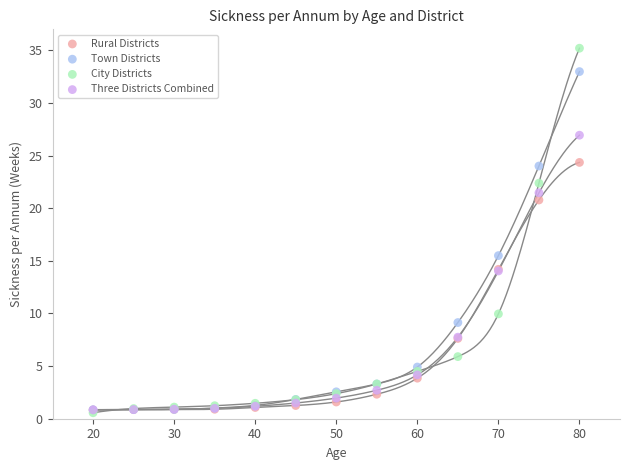

In the Town Districts series, what Y value is closest to 16?

15.5